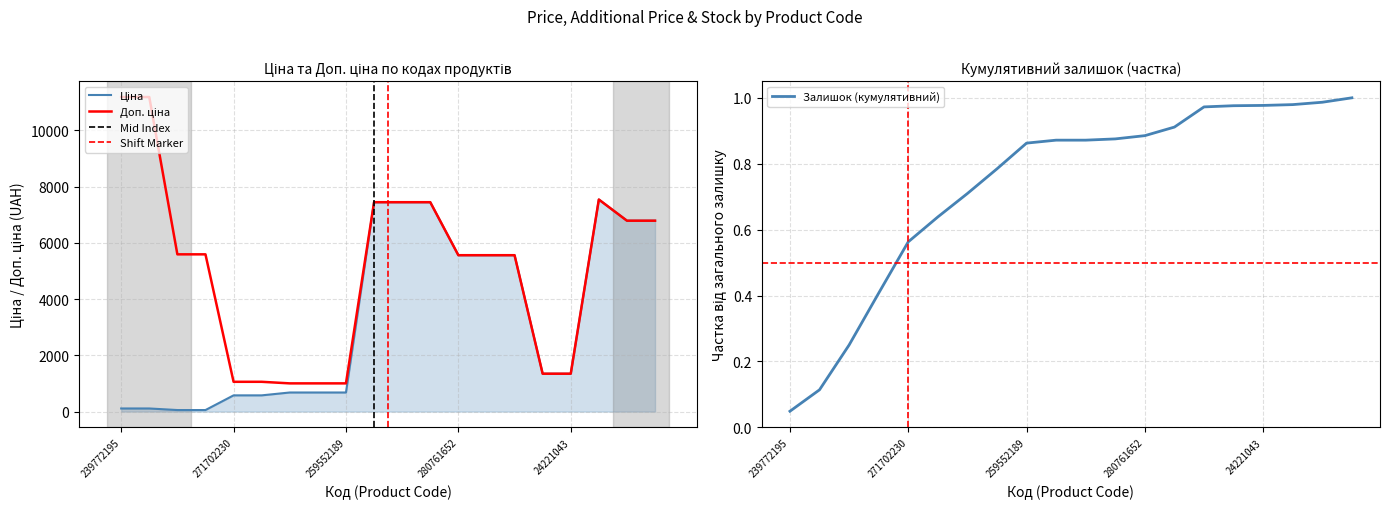

True or false: Доп. ціна and Ціна intersect in this chart.

False